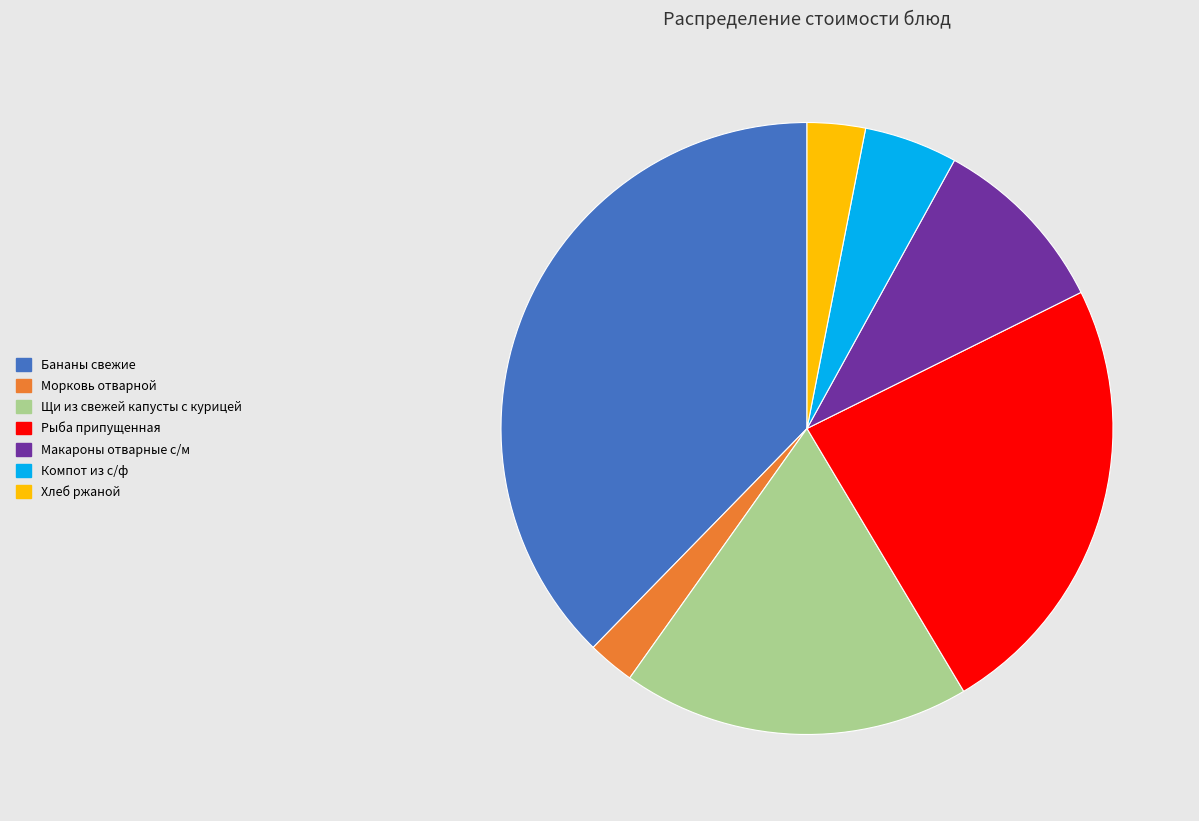

Count the number of slices in the pie.

7